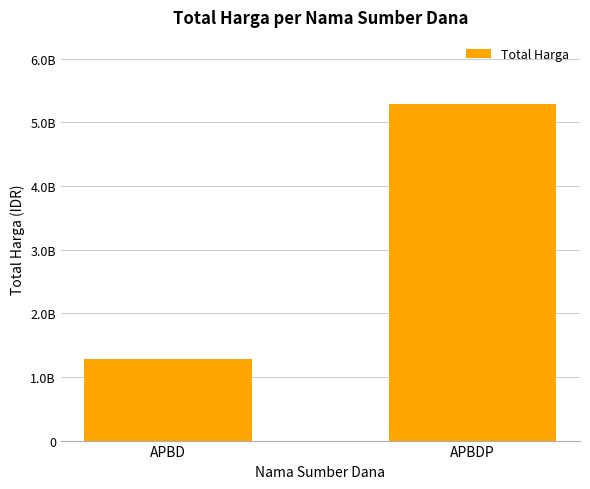

How many data points does each series have?

2